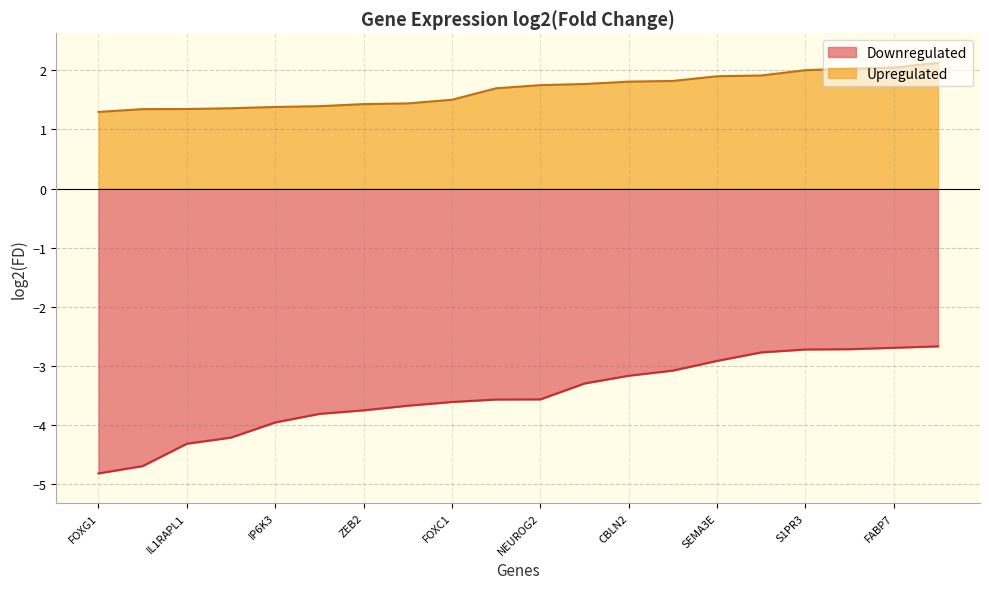

What is the label of the 5th point from the left?

IP6K3